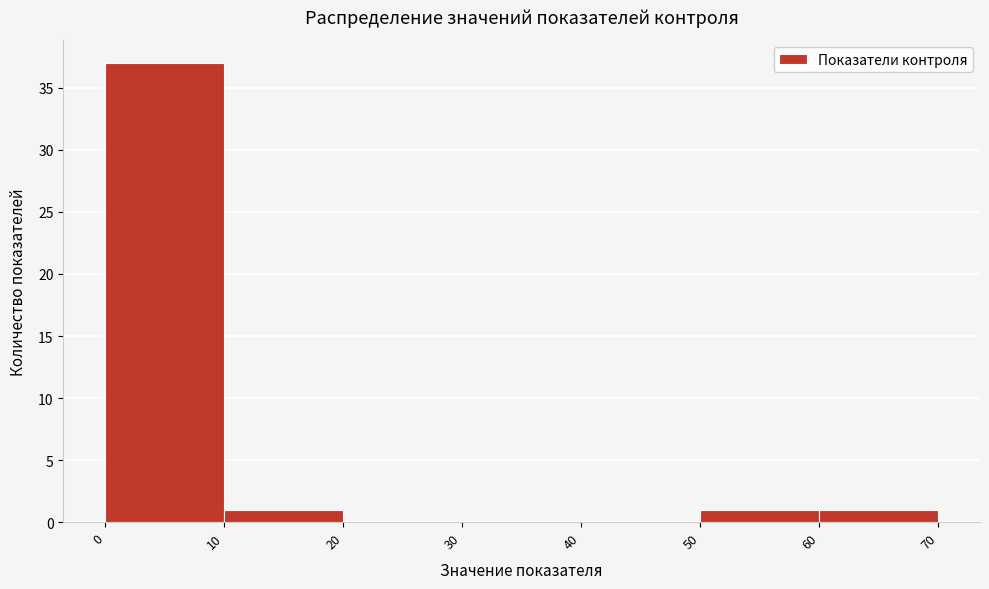

Which range on the x-axis has the tallest bar?

0 to 10